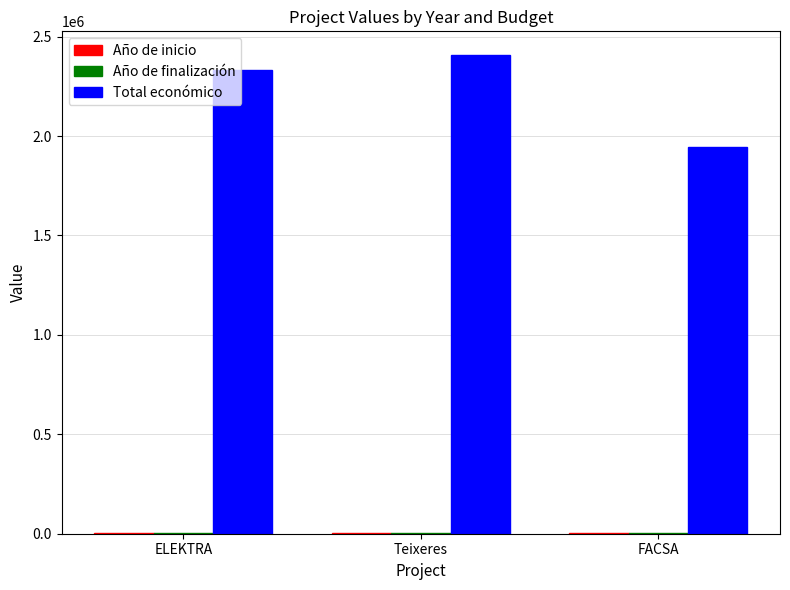

At which category does the chart reach its peak across all series?

Teixeres